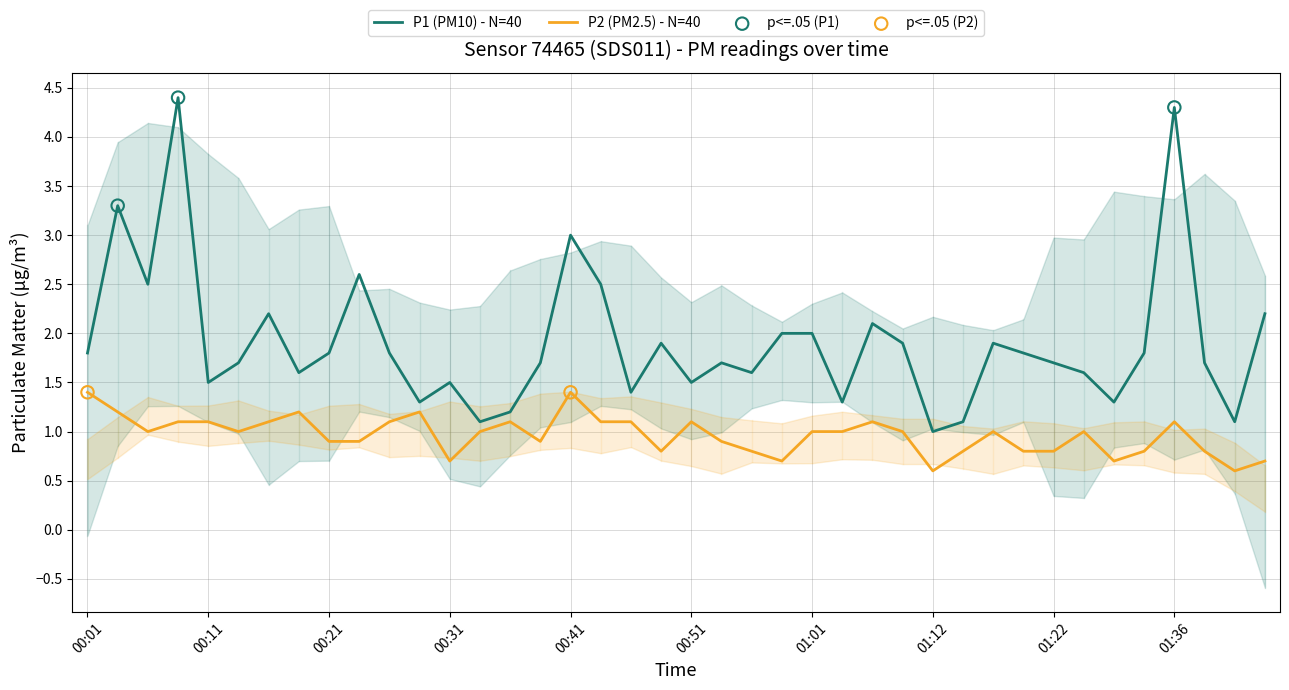

Is it true that P2 (PM2.5) - N=40 equals 1.7 at 00:11?

False